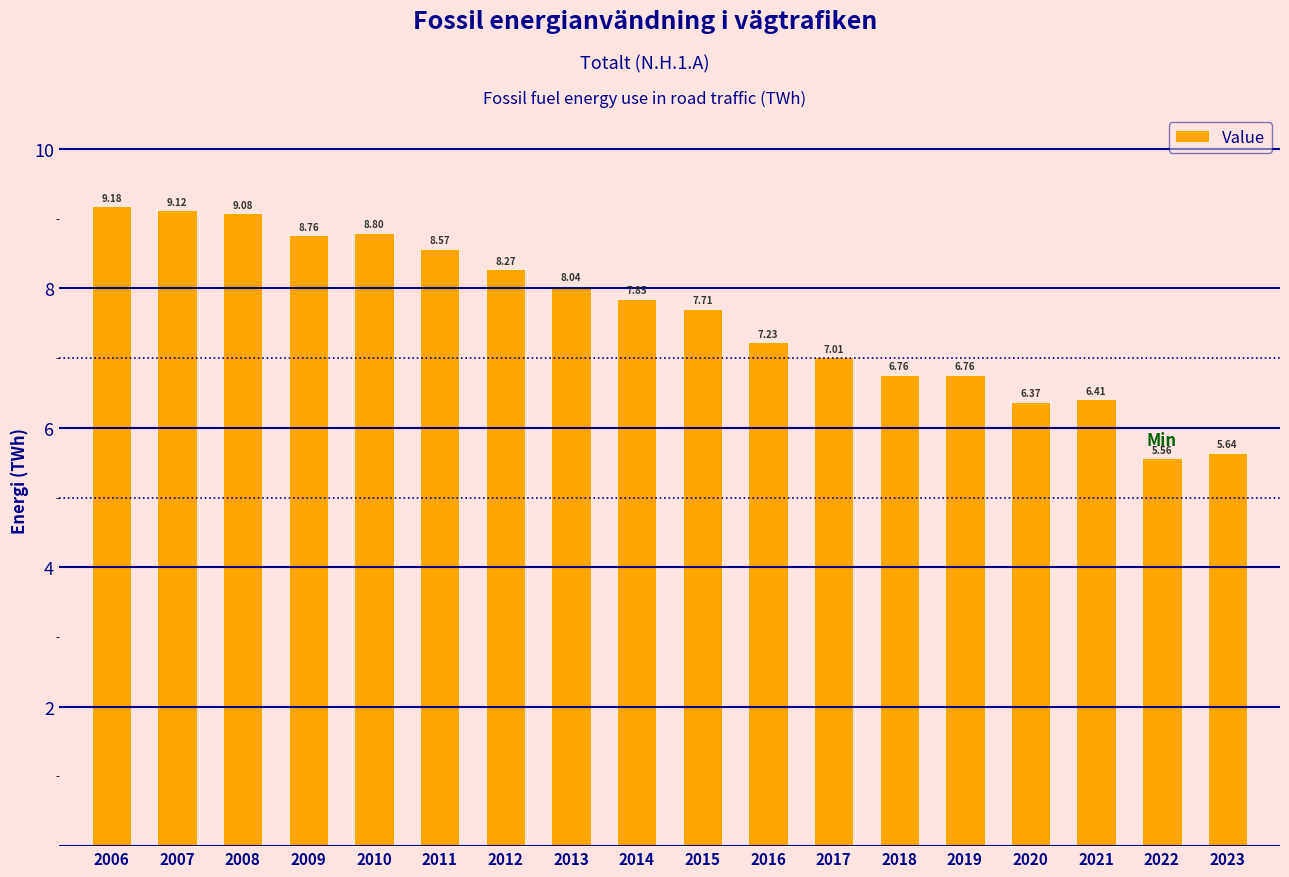

What is the ratio of the value at 2015 to the value at 2021?

1.2